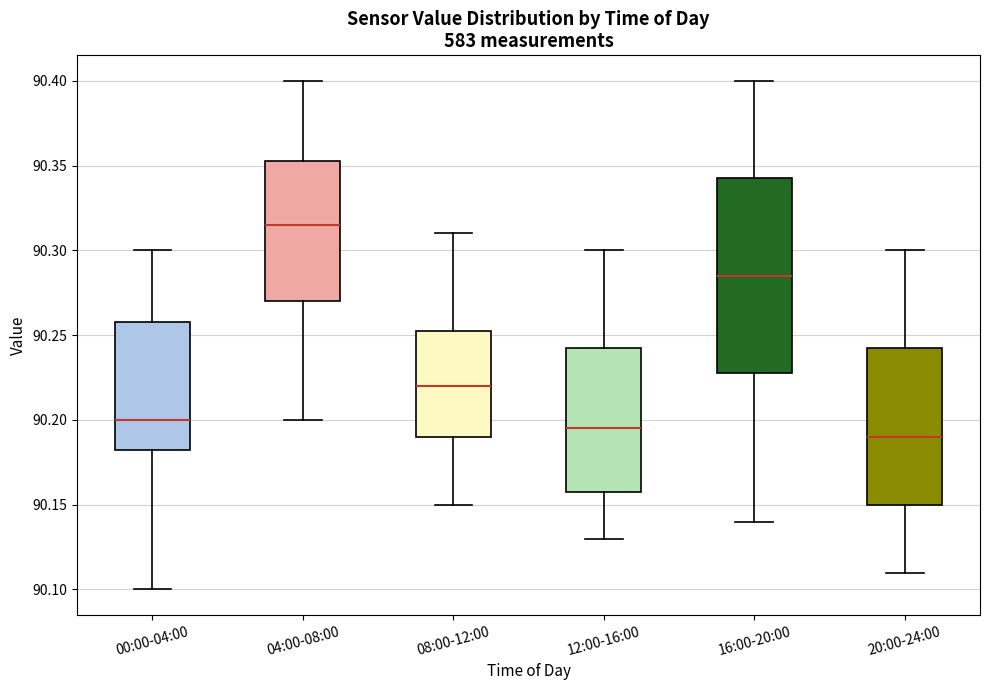

Where does the upper whisker of the box for 04:00-08:00 end on the y-axis? The values are not printed on the chart, so give them approximately, as read against the axis.

90.400